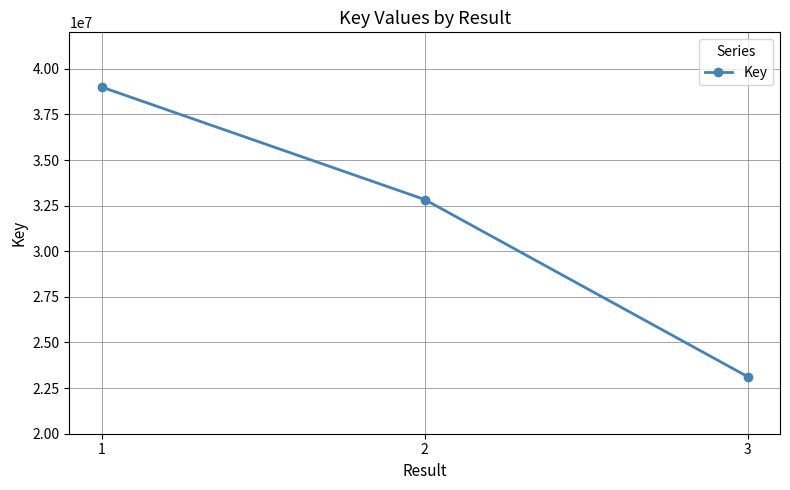

Which label corresponds to the smallest value in the chart?

3